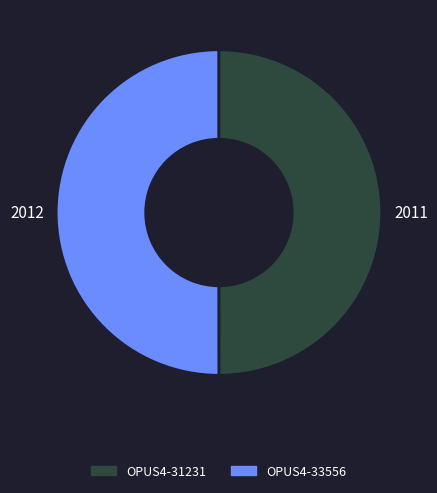

To the nearest percent, what is the average slice percentage?

50%